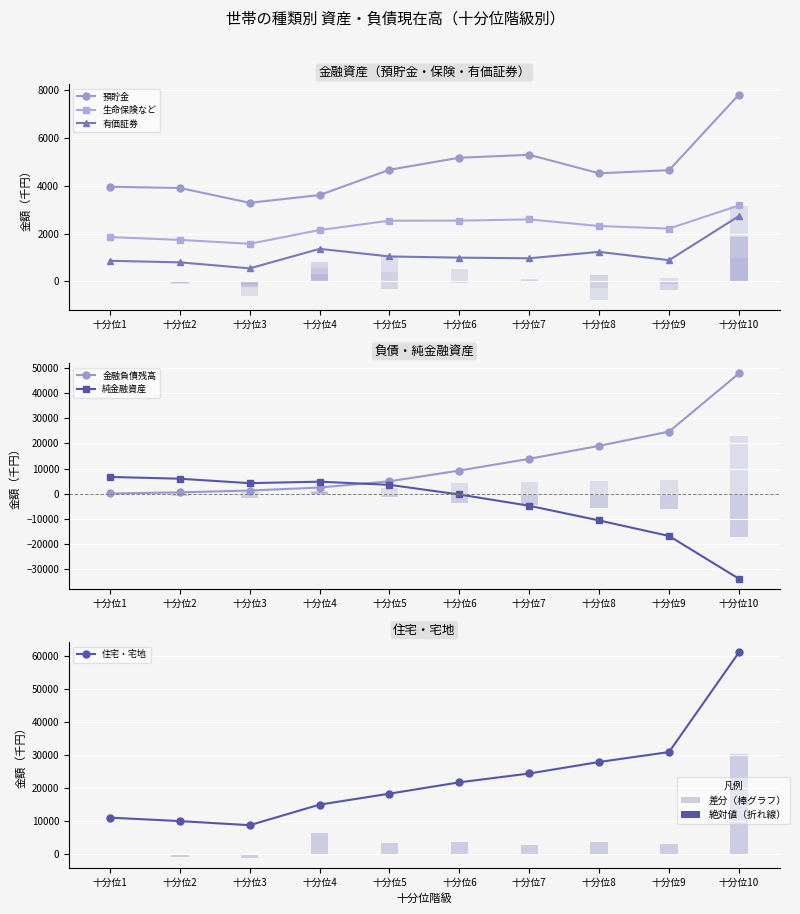

What are all the series names shown in the legend?

預貯金, 生命保険など, 有価証券, 金融負債残高, 純金融資産, 住宅・宅地